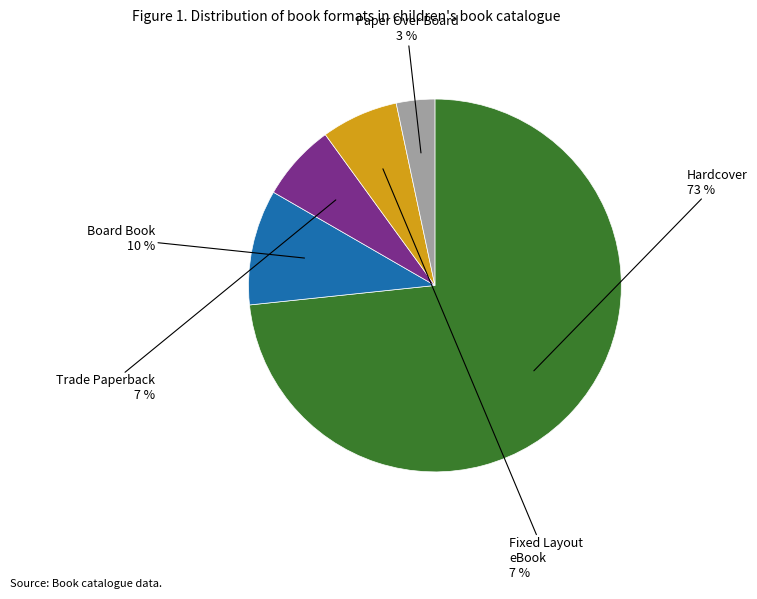

How many segments does this pie chart have?

5